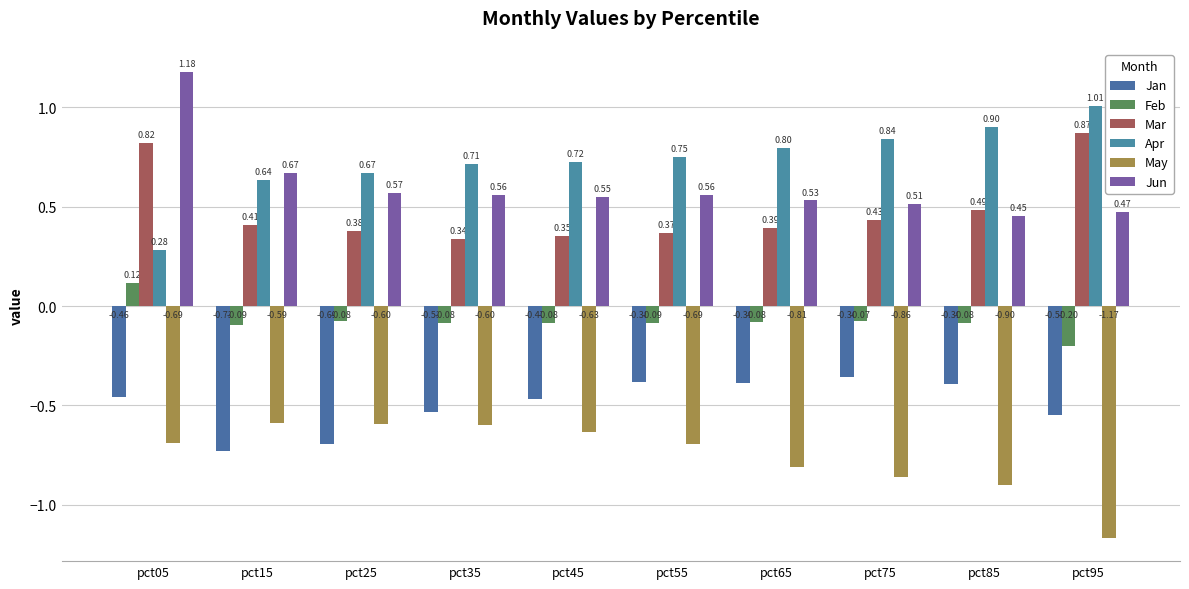

At how many categories does at least one series exceed 0?

10